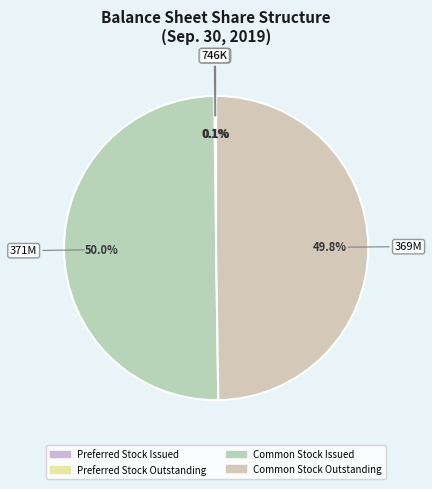

Is it true that Common Stock Outstanding is 42% of the pie?

False